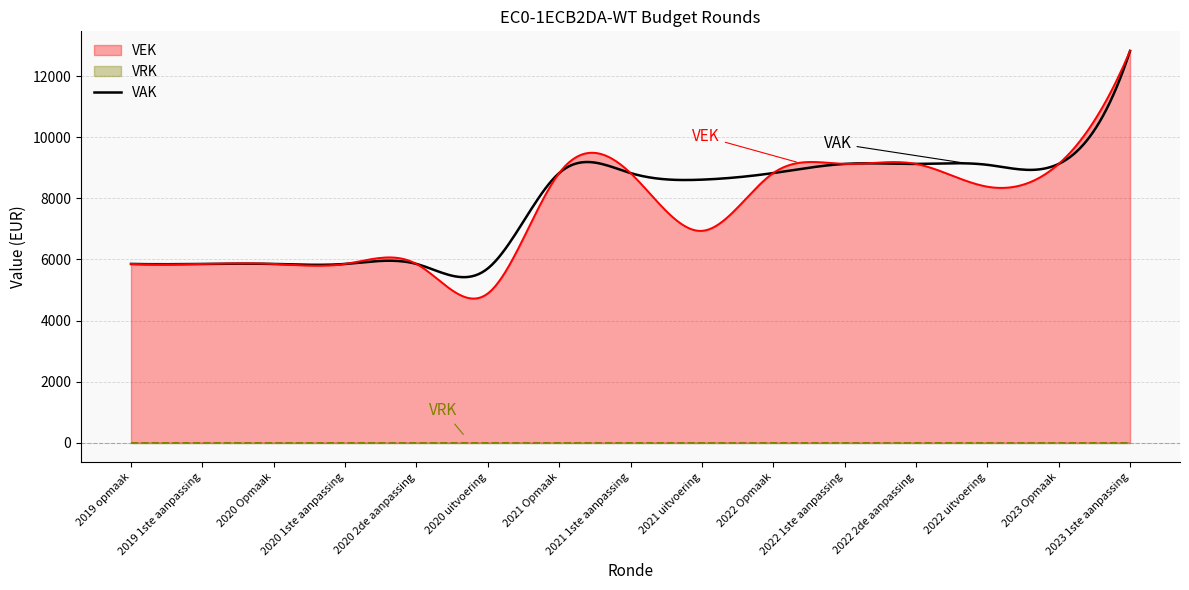

Rank the categories by VRK value from highest to lowest.

2019 opmaak, 2019 1ste aanpassing, 2020 Opmaak, 2020 1ste aanpassing, 2020 2de aanpassing, 2020 uitvoering, 2021 Opmaak, 2021 1ste aanpassing, 2021 uitvoering, 2022 Opmaak, 2022 1ste aanpassing, 2022 2de aanpassing, 2022 uitvoering, 2023 Opmaak, 2023 1ste aanpassing